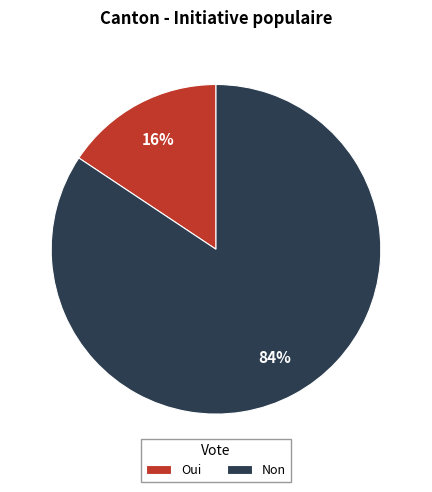

Rank the categories by value from lowest to highest.

Oui, Non